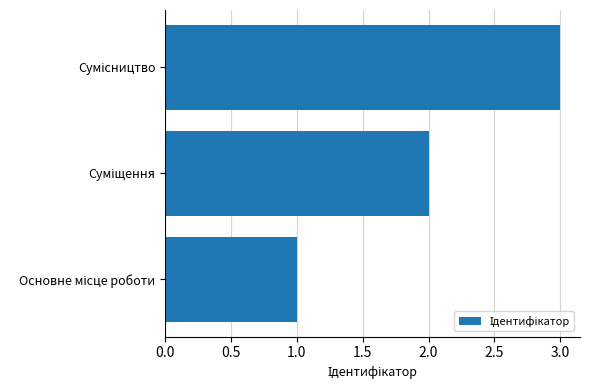

What is the sum of all values?

6